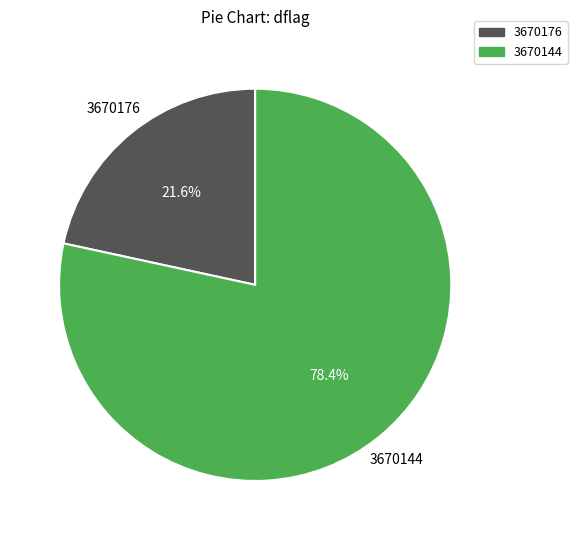

Which category has the smallest portion of the pie?

3670176